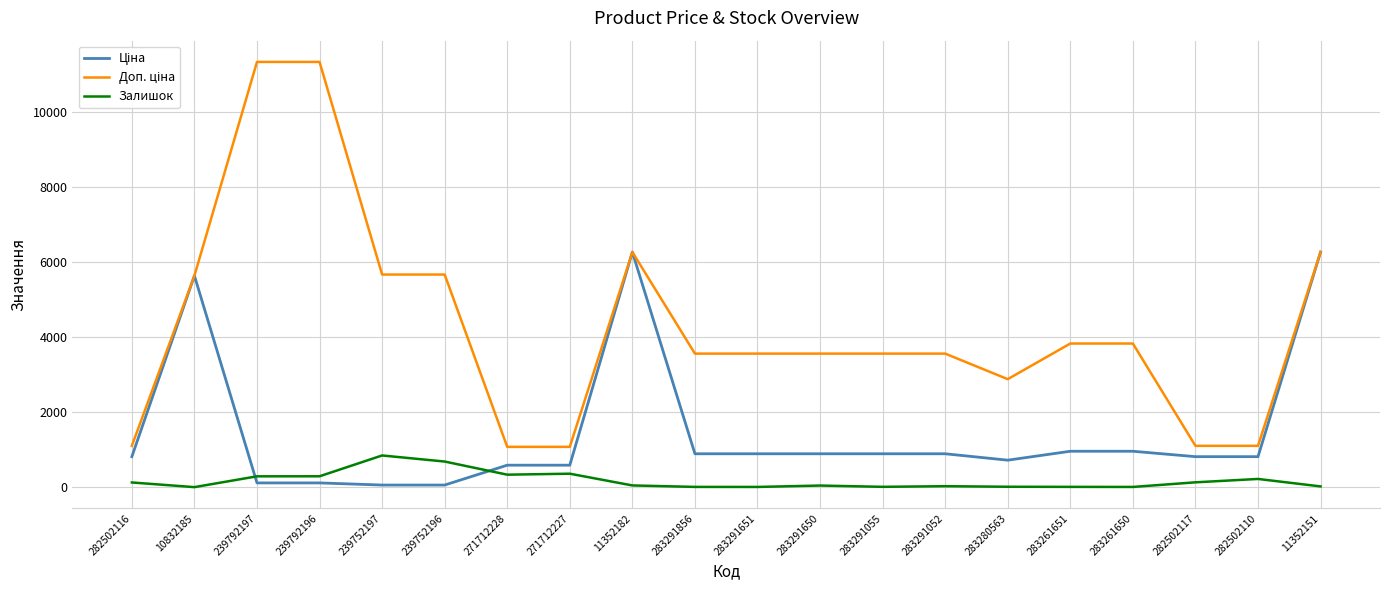

True or false: Залишок has more than 1 points higher than both neighbors.

True